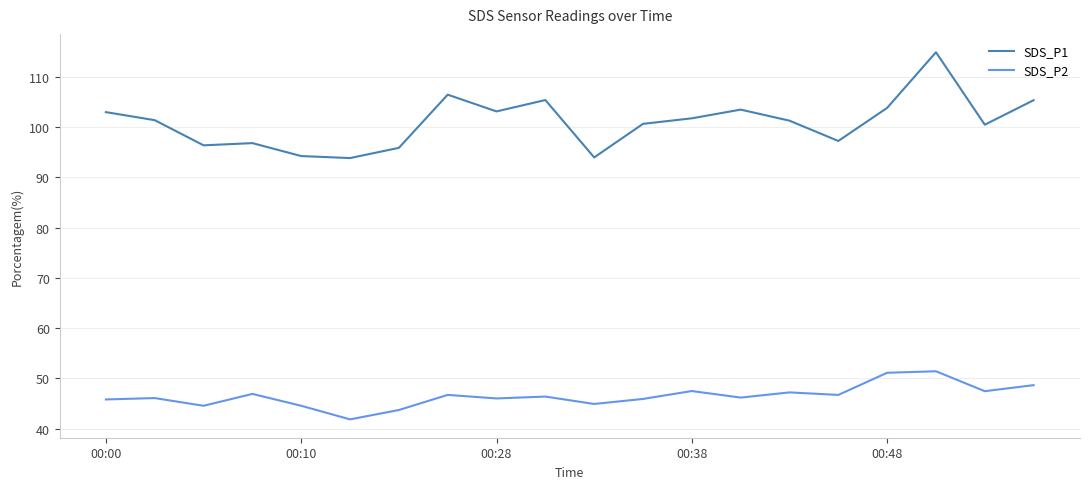

What is the minimum value for SDS_P1?

93.8